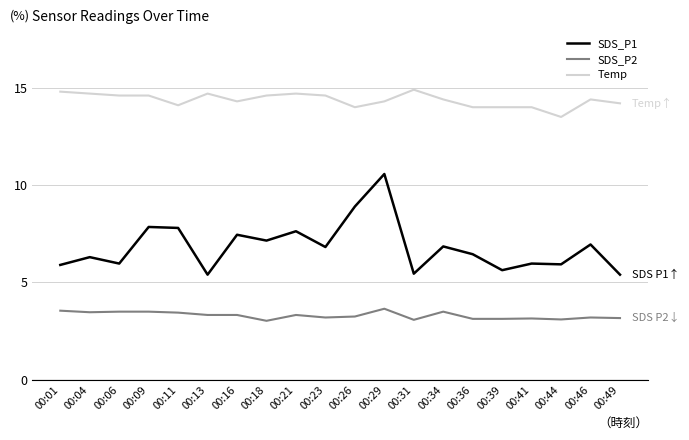

At which category is the sum across all series the highest?

00:29